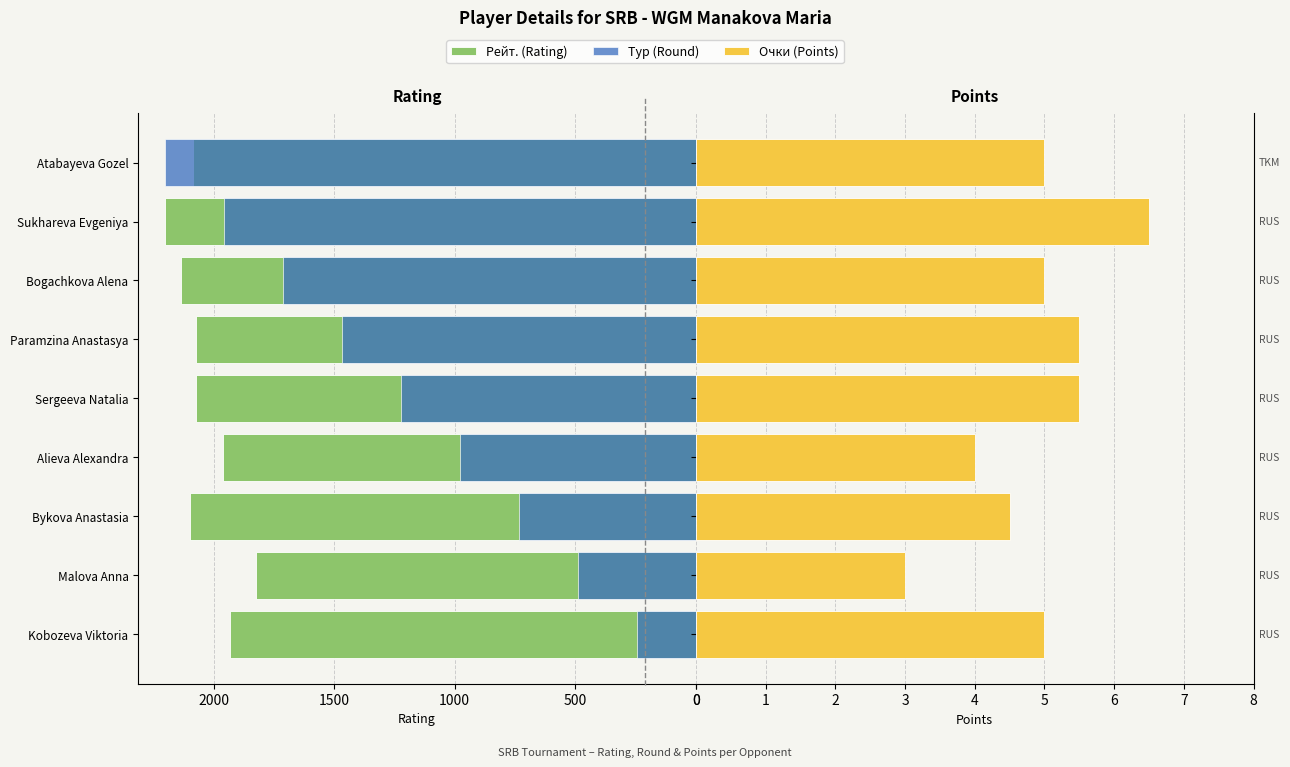

What is the sum of the Рейт. (Rating) values at Kobozeva Viktoria and Alieva Alexandra?

3894.0